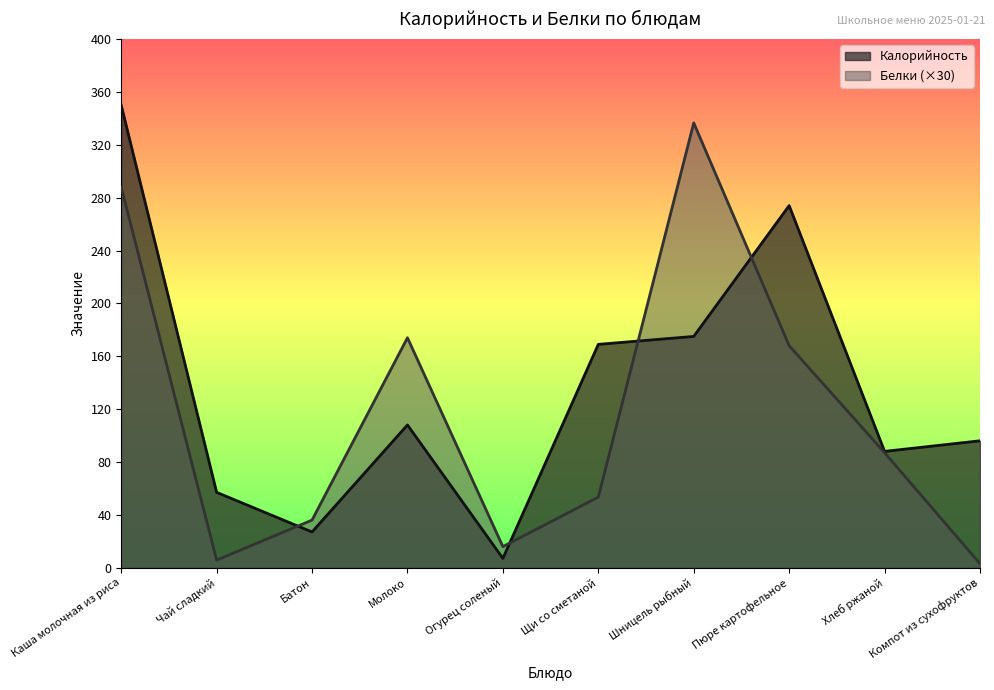

In Калорийность, how many points are lower than both neighbors (excluding endpoints)?

3